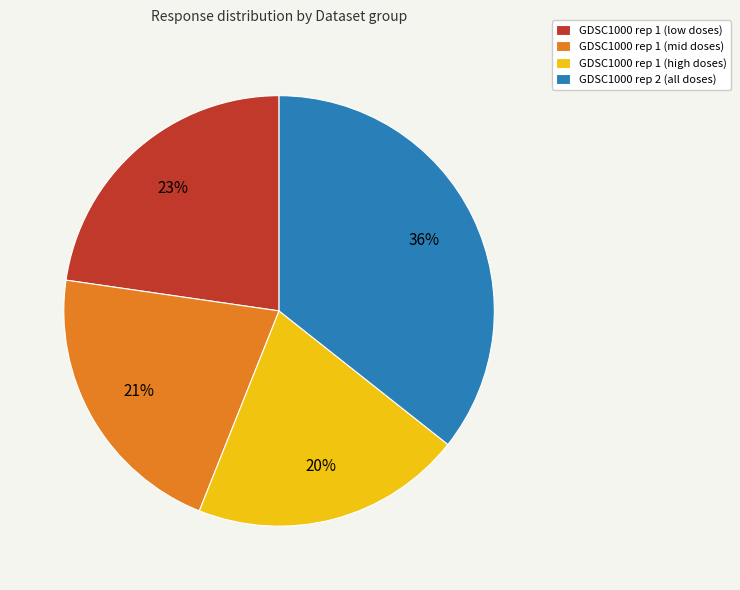

To the nearest percent, what percentage of the pie is GDSC1000 rep 2 (all doses)?

36%